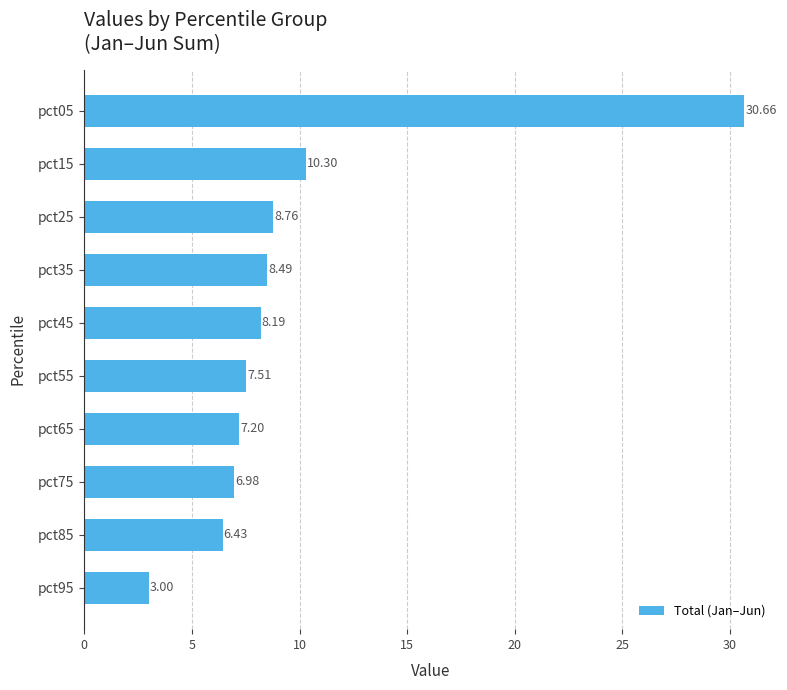

What is the difference between the second highest and second lowest values?

3.9